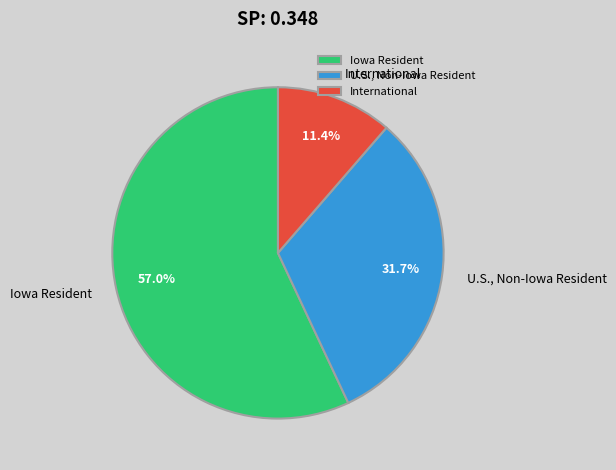

Count the number of slices in the pie.

3